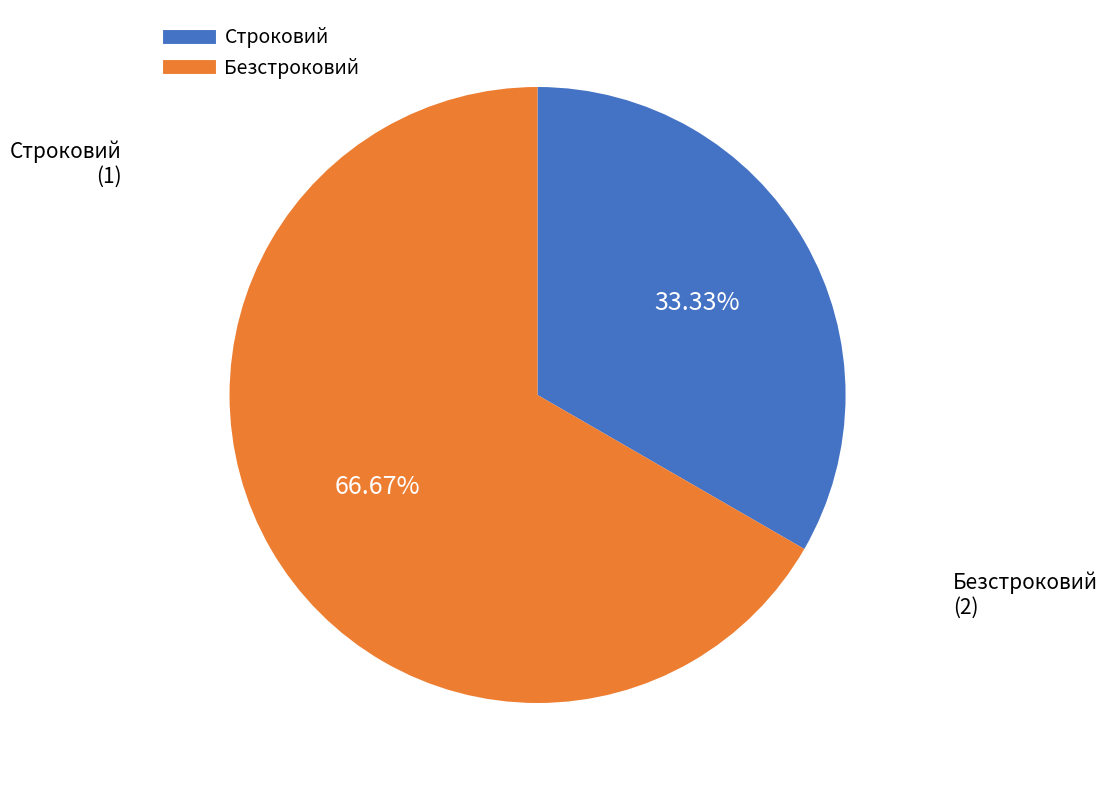

Which slice is the largest?

Безстроковий